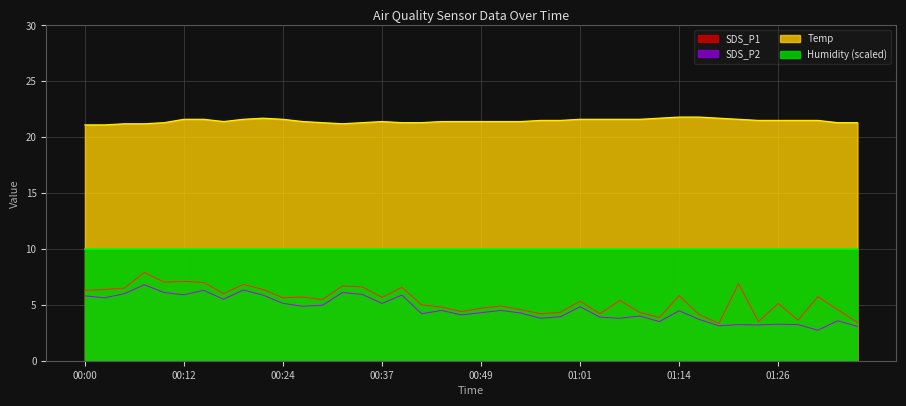

Does the chart display data point markers on the line(s)?

No